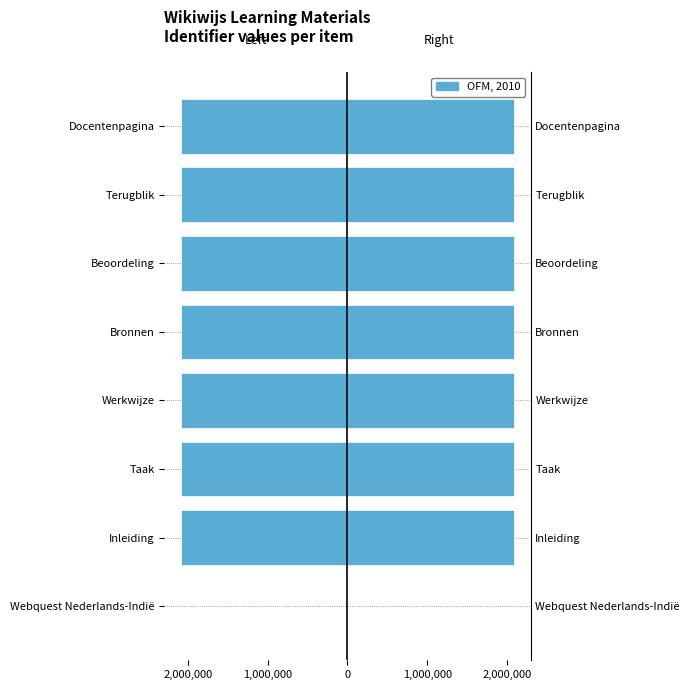

Which has a higher value, Docentenpagina or Beoordeling?

Beoordeling